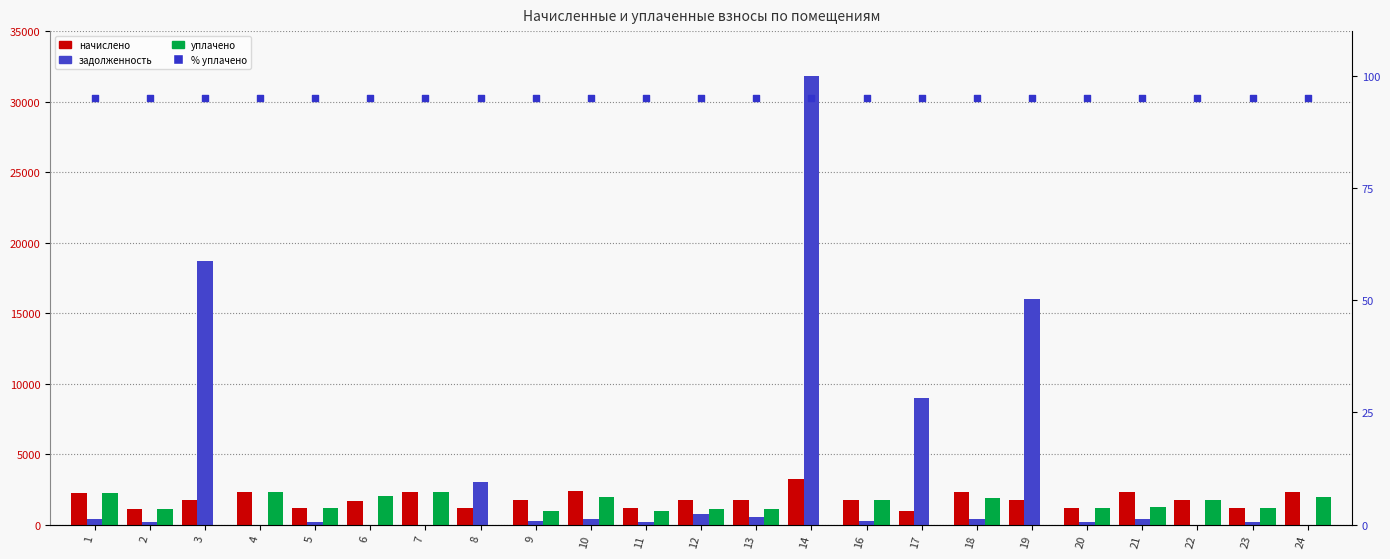

Which series has the widest spread of Y values?

задолженность